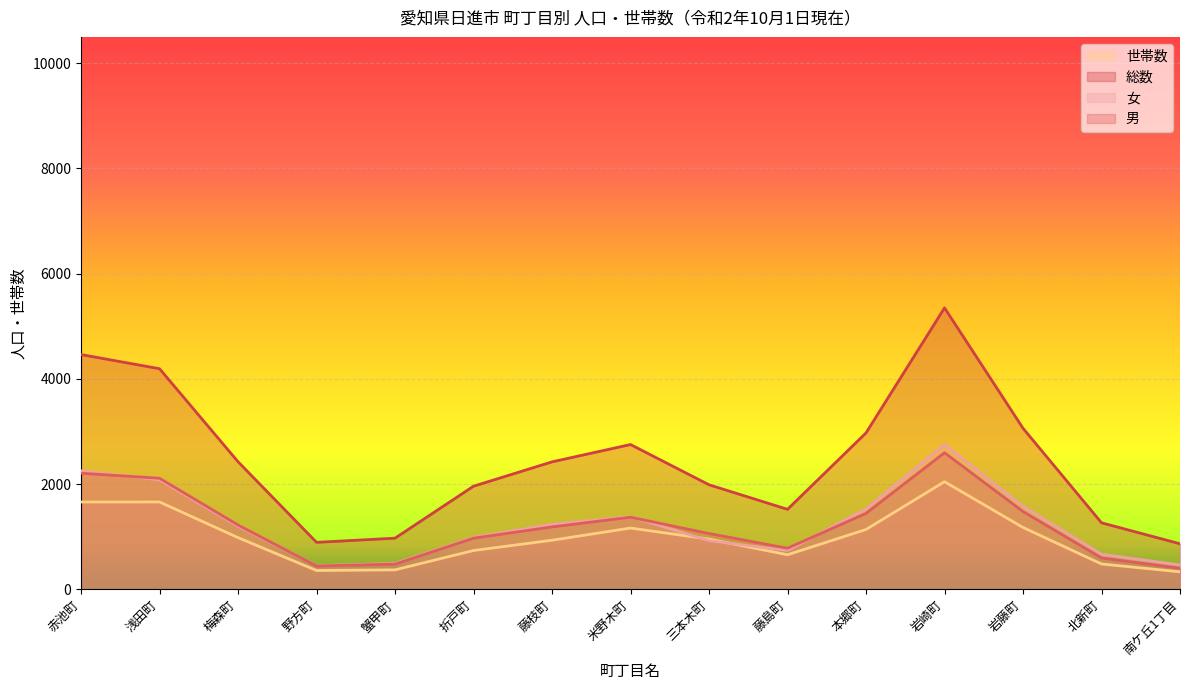

What is the sum of the 総数 values at 野方町 and 梅森町?

3319.7